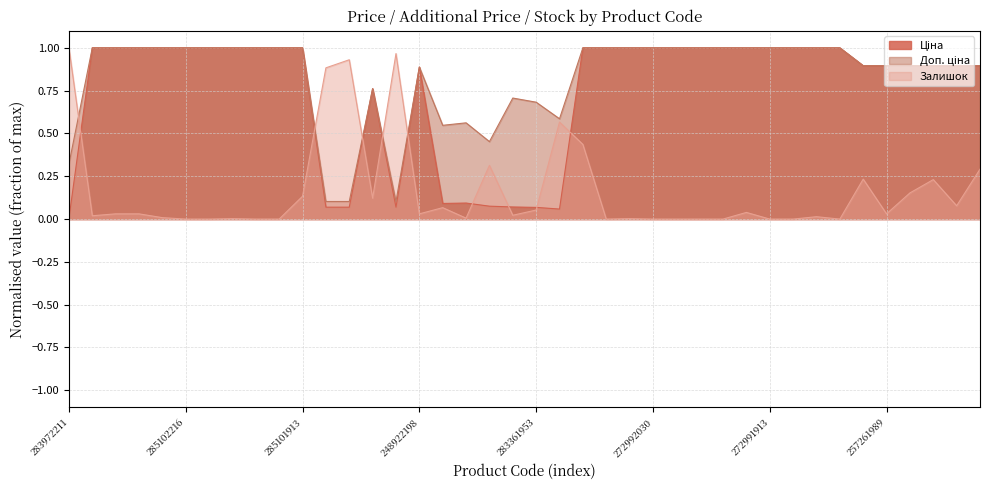

What is the label of the 4th point from the left?

285102219